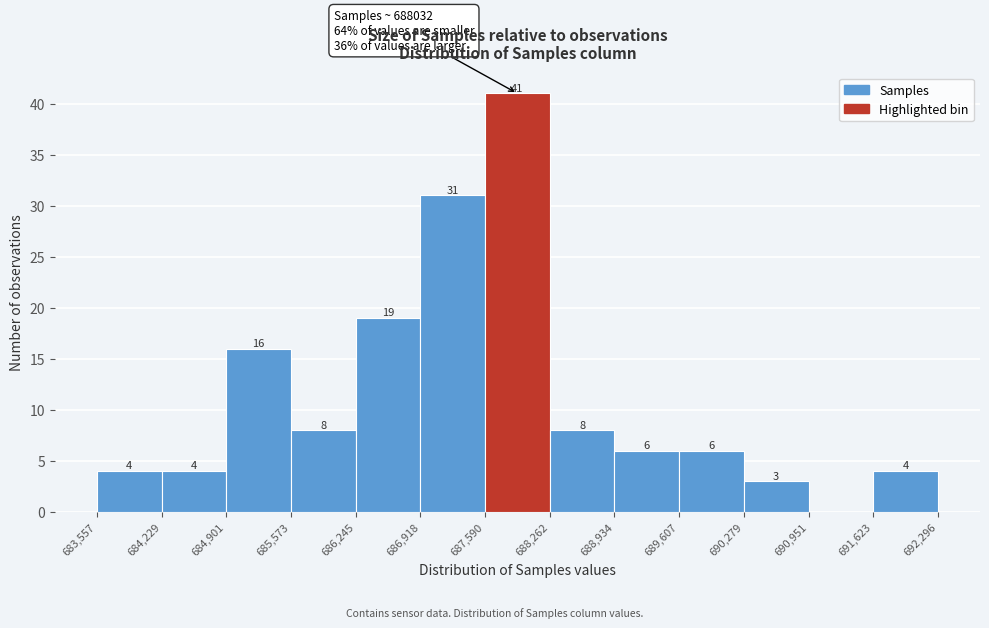

Which range on the x-axis has the tallest bar?

687,590 to 688,262